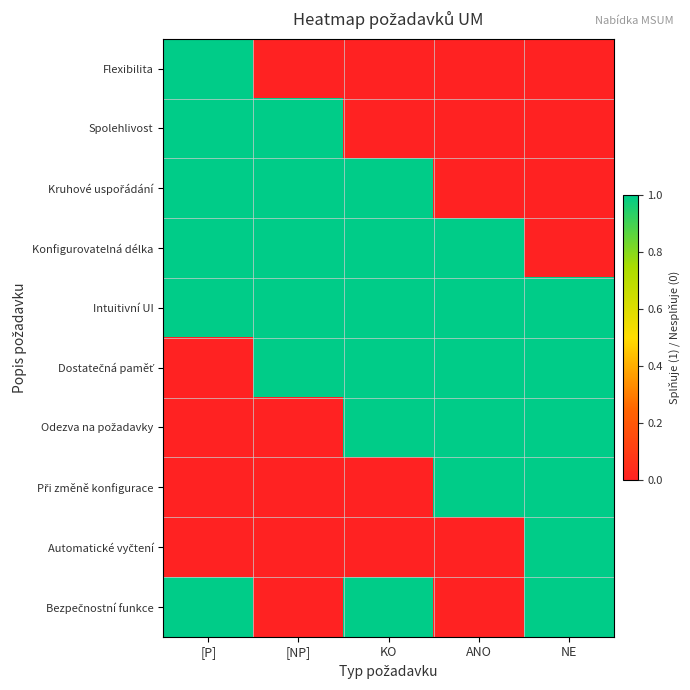

How many data points does each series have?

5